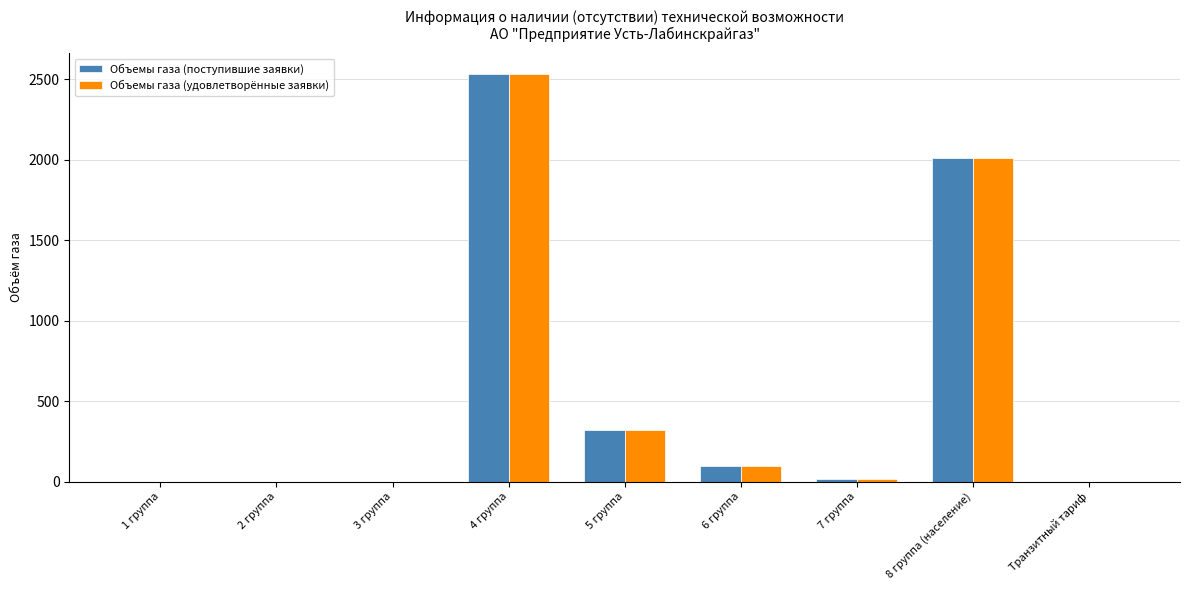

How many distinct data groups are displayed?

2